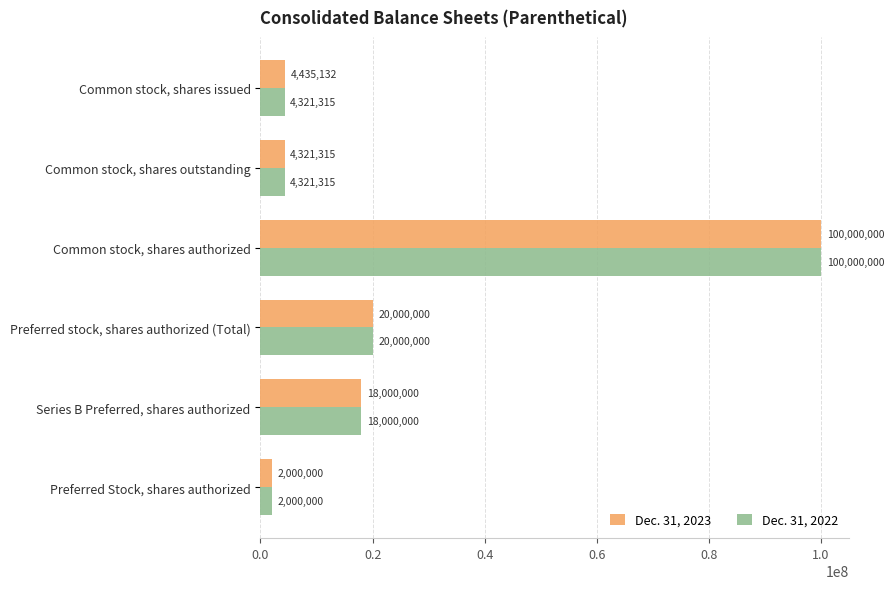

At which label is Dec. 31, 2022 closest to 51000000?

Preferred stock, shares authorized (Total)